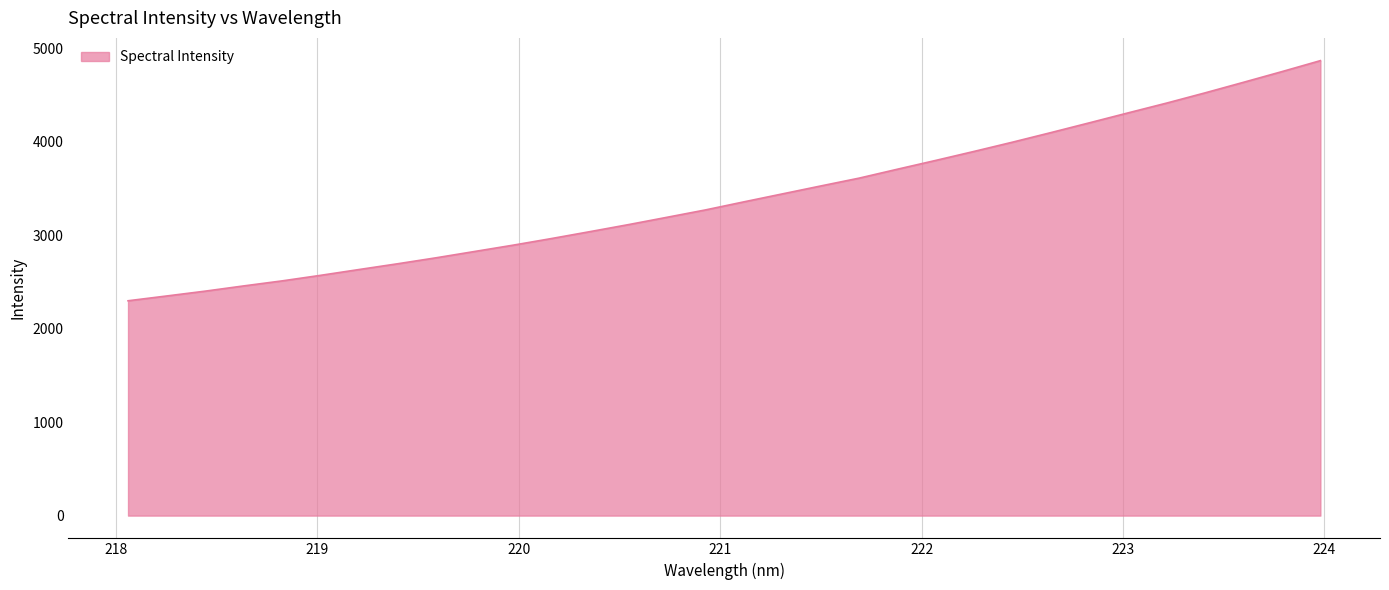

What is the maximum value shown in the chart?

4870.5